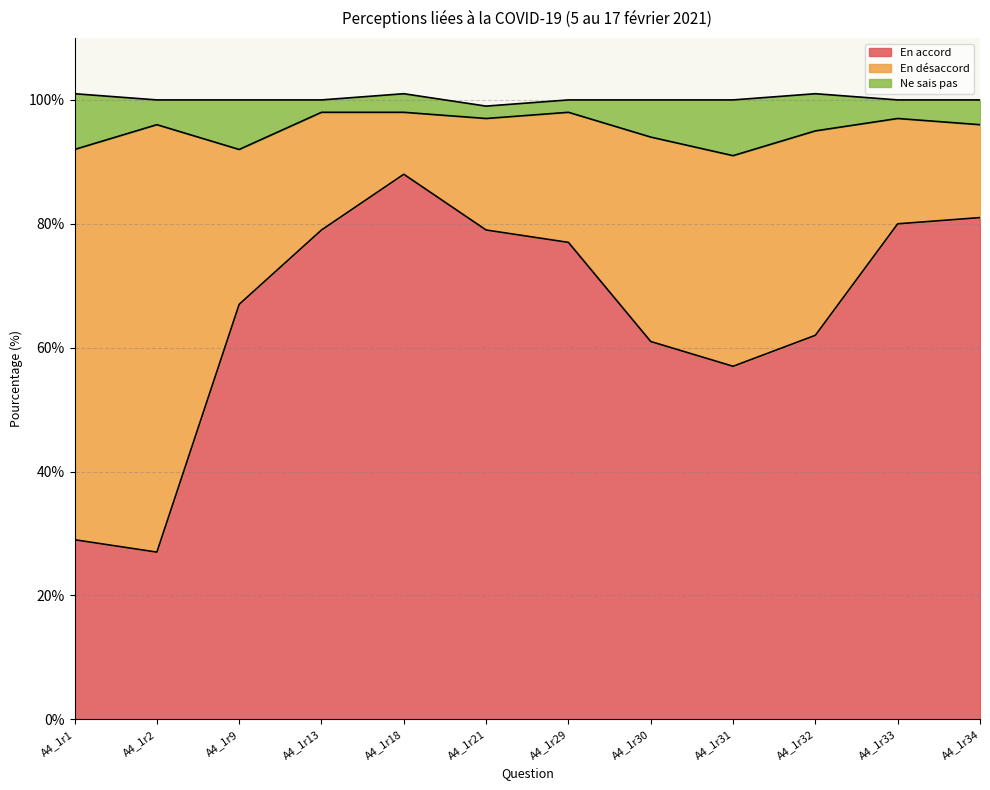

At which category is the sum across all series the highest?

A4_1r1